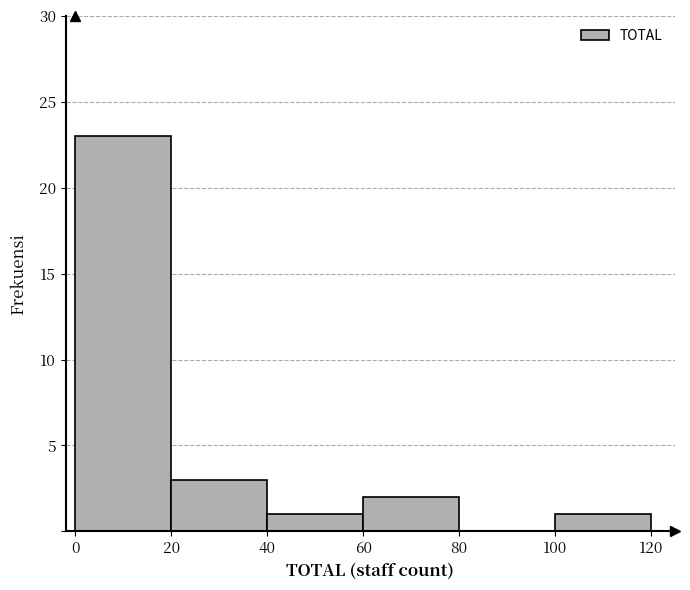

Reading left to right, transcribe this chart: for each bar, give the range it covers on the x-axis and its height. The values are not printed on the chart, so give them approximately, as read against the axis.

0 to 20: 23
20 to 40: 3
40 to 60: 1
60 to 80: 2
80 to 100: 0
100 to 120: 1